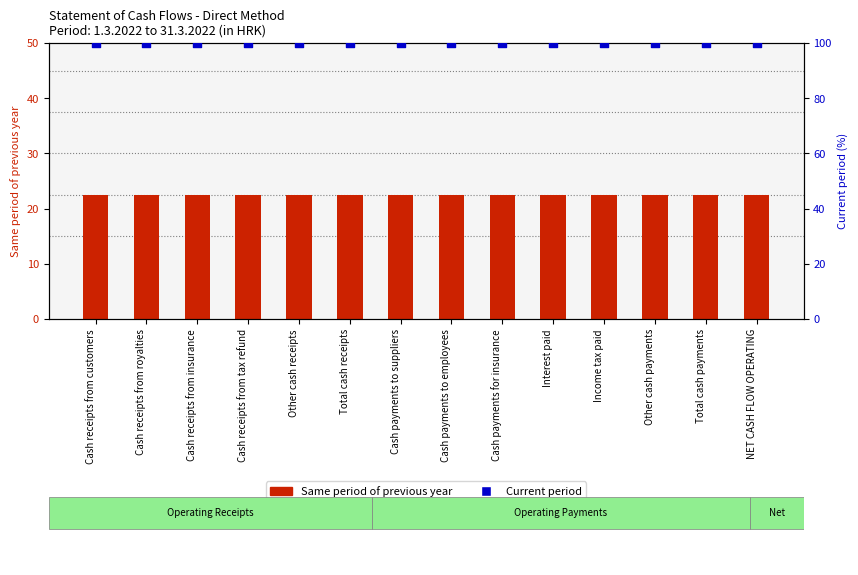

At which category is the sum across all series the highest?

Cash receipts from customers